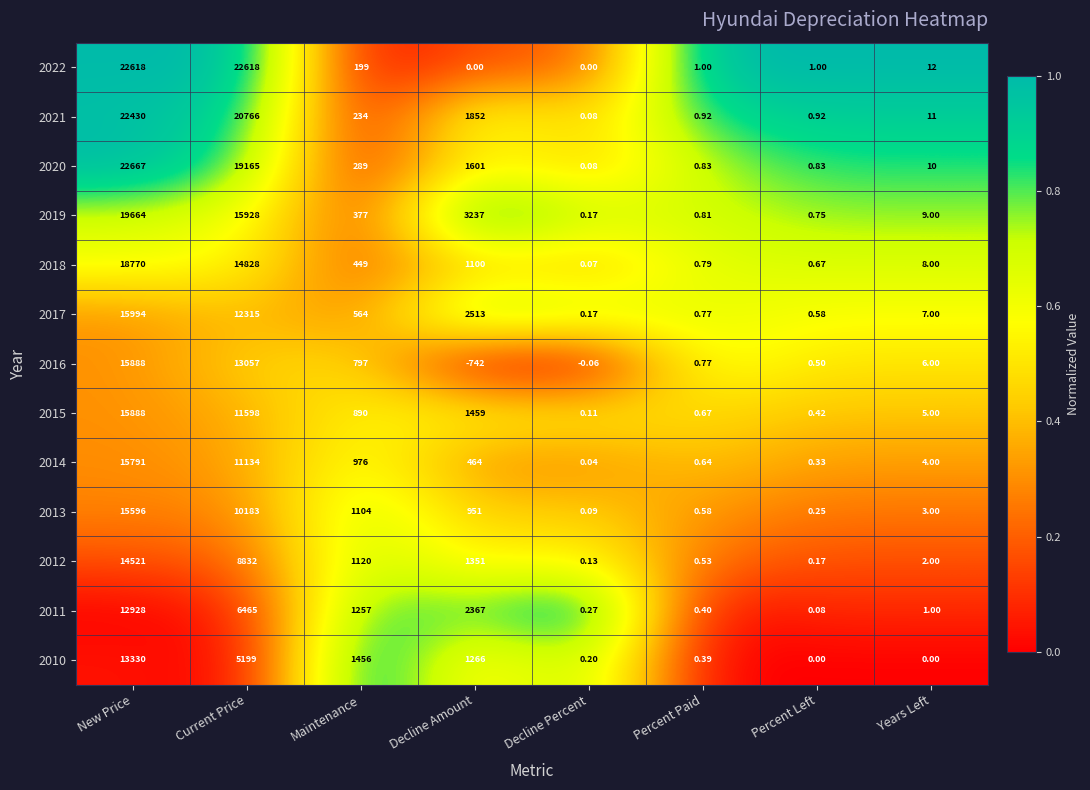

Is the value of 2017 at Percent Paid greater than the value of 2010 at Decline Amount?

No